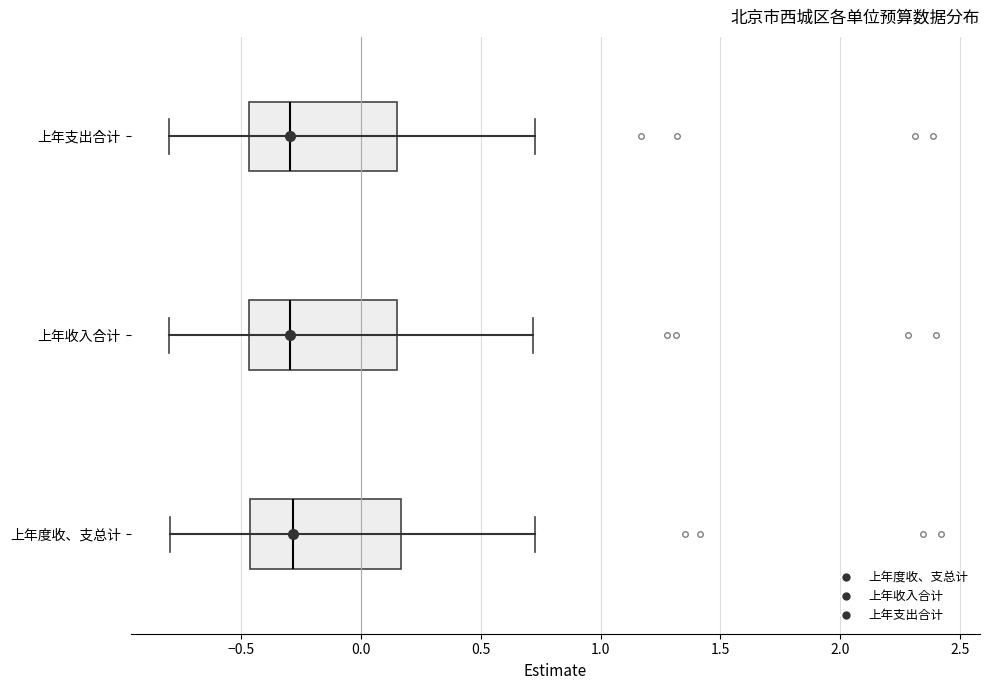

Where is the right edge of the box for 上年收入合计 on the x-axis? The values are not printed on the chart, so give them approximately, as read against the axis.

0.15